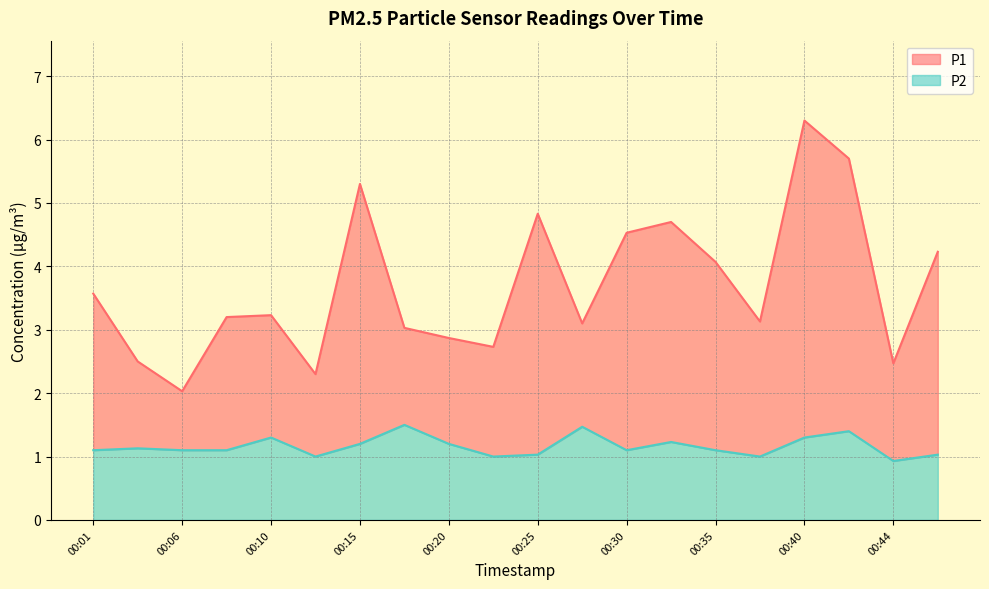

True or false: P2 has a value of 0.4 at 00:13.

False